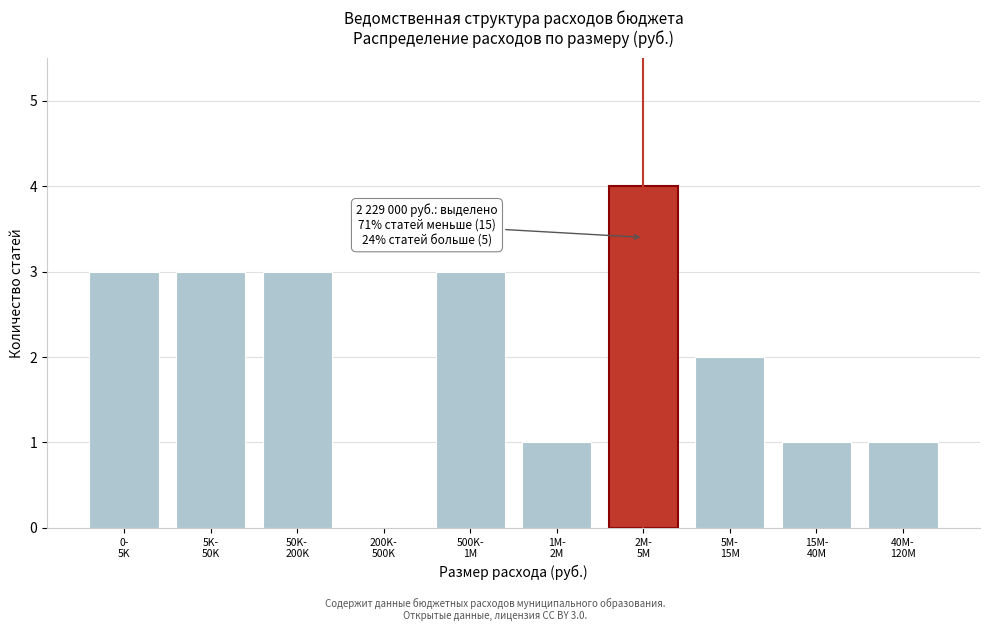

What is the sum of all values?

21